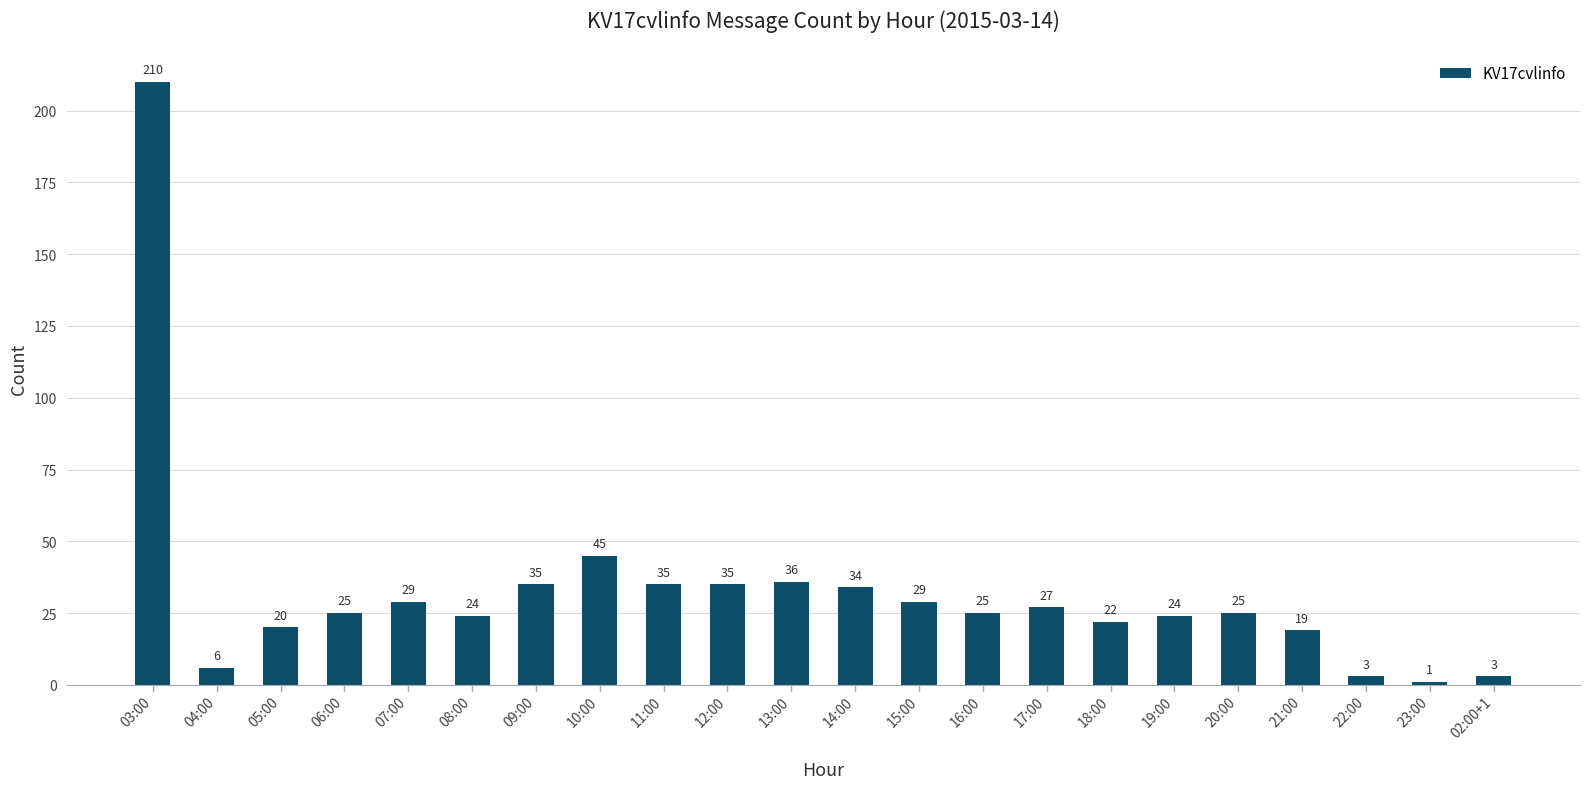

The chart shows a value of 12 at 15:00. True or false?

False